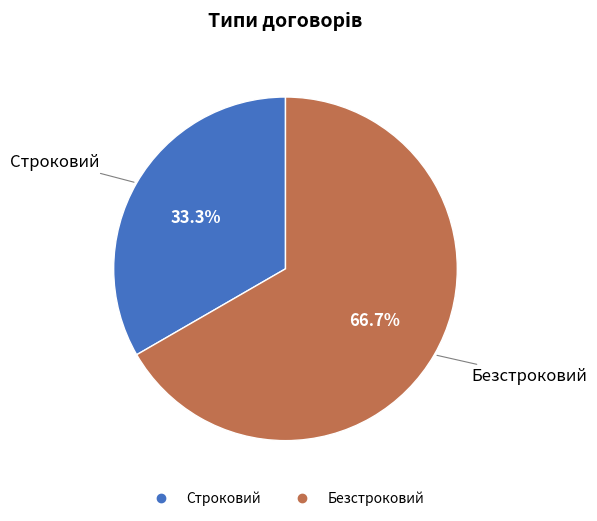

What is the ratio of the value at Безстроковий to the value at Строковий?

2.0